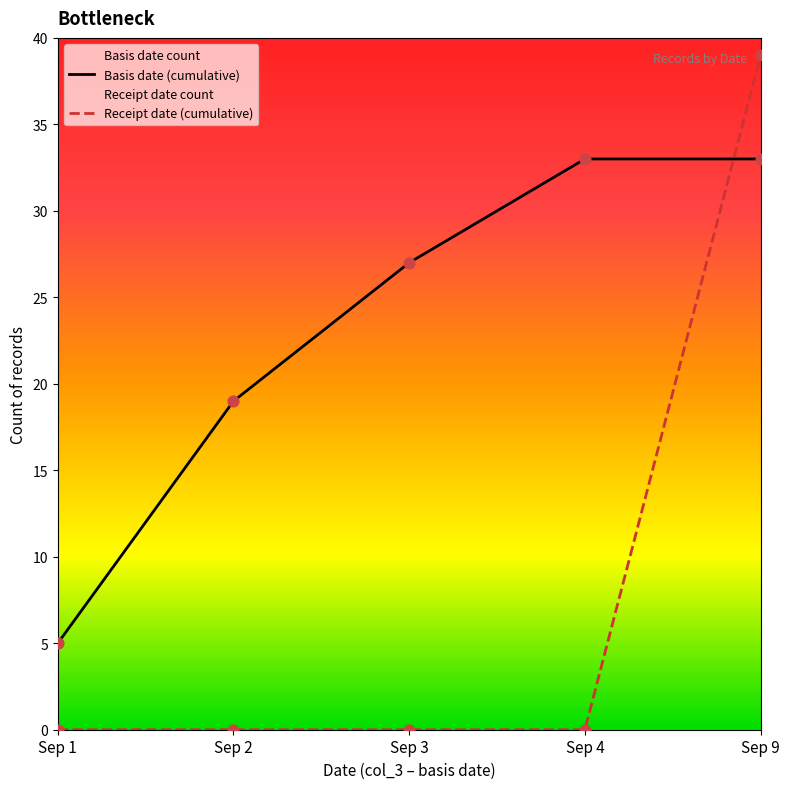

Which series has the widest spread of Y values?

Receipt date (cumulative)